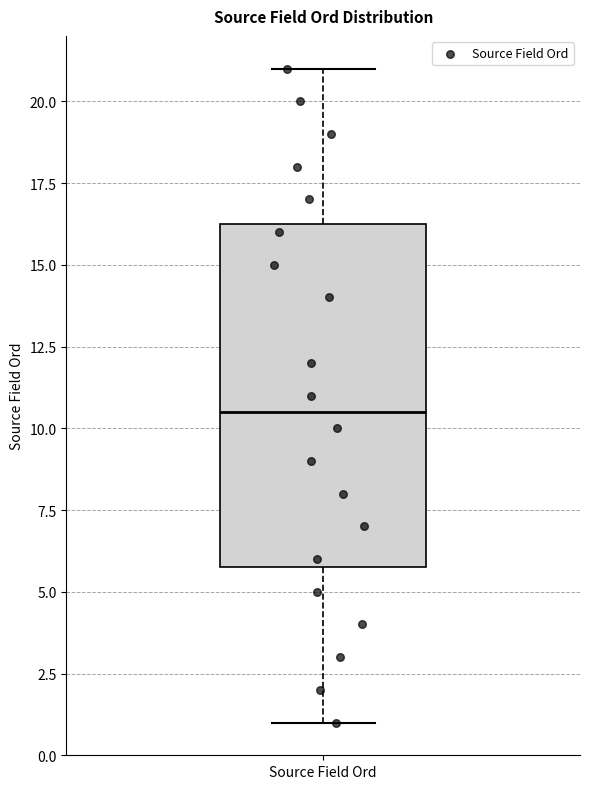

Read this box plot against the y-axis: the position of the median line, the range covered by the box, and the ends of both whiskers. The values are not printed on the chart, so give them approximately, as read against the axis.

median 10.5, box 6.0 to 16.5, whiskers 1.0 to 21.0